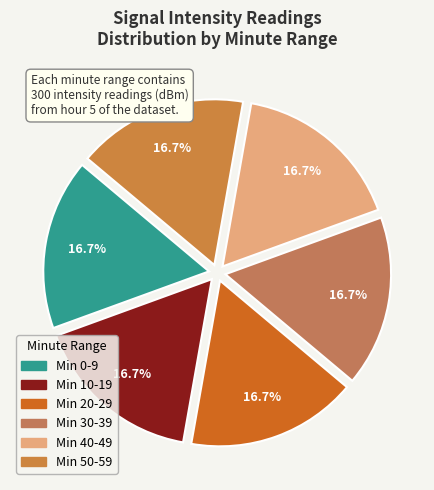

To the nearest percent, what is the average slice percentage?

17%